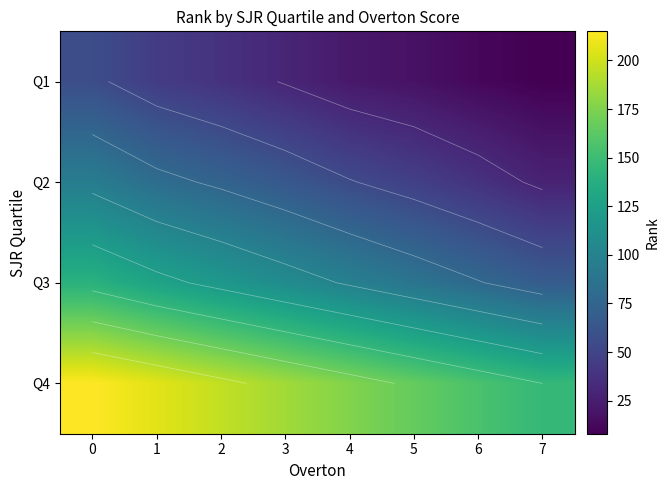

How many values in the Q2 series are below 65?

4